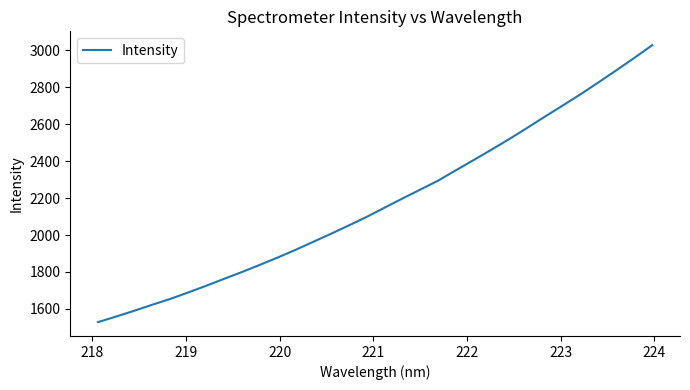

What is the maximum value shown in the chart?

3028.8